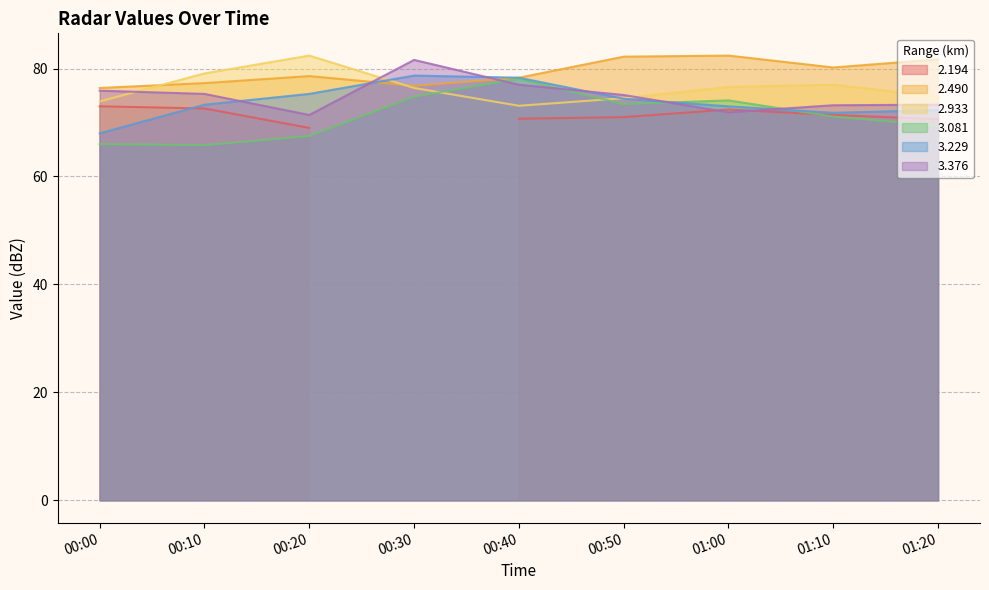

What is the label of the 8th point from the right?

00:10